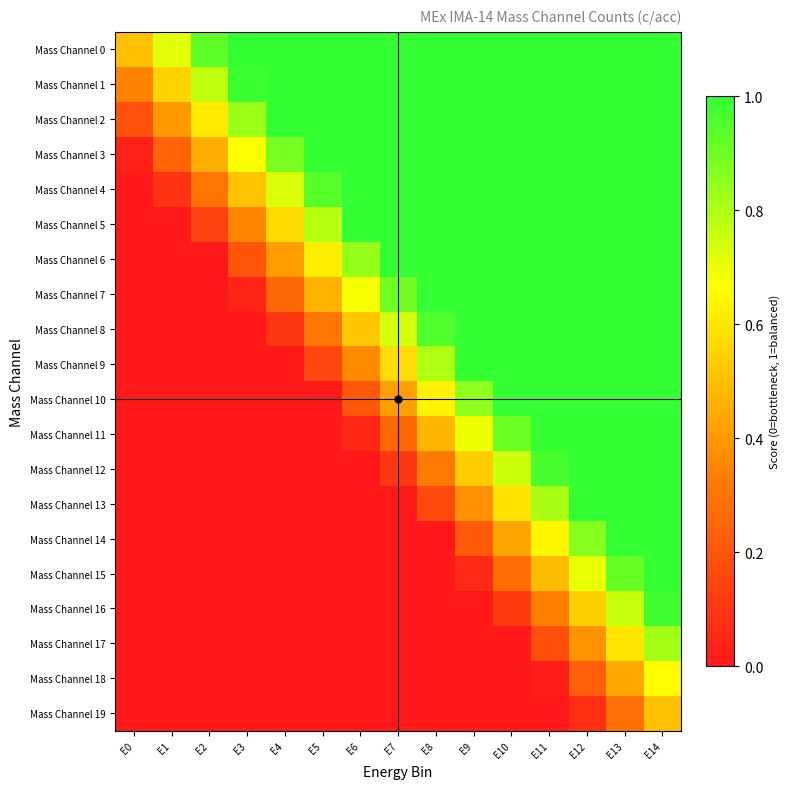

What is the maximum value shown in the chart?

1.0